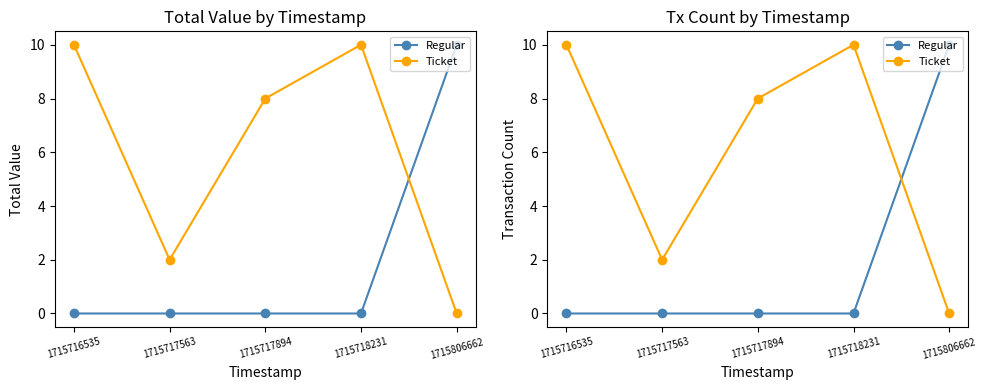

Does the chart display data point markers on the line(s)?

Yes